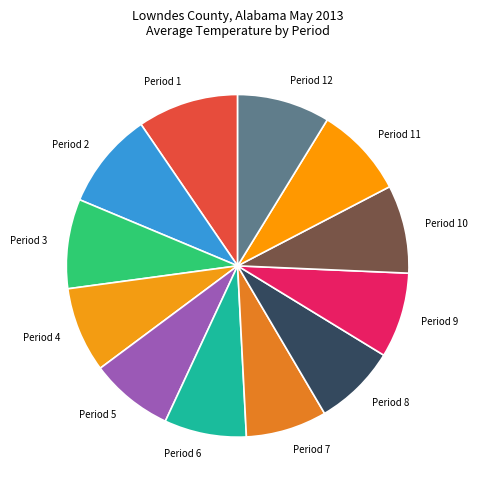

The Period 12 slice represents 9% of the pie. True or false?

True